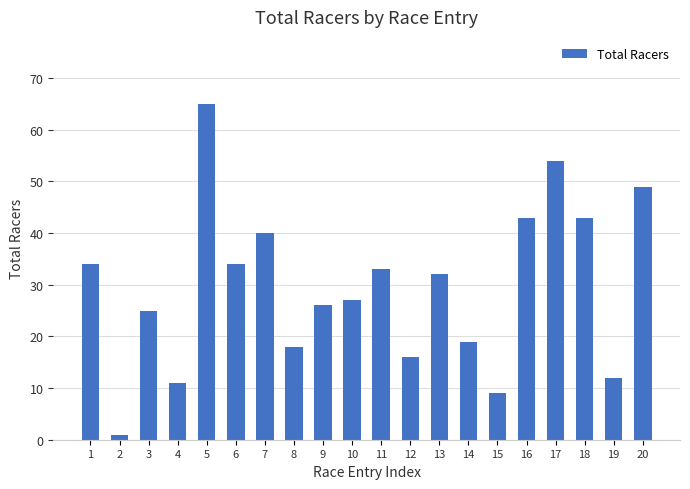

Are the bars grouped side by side (vs. stacked)?

No